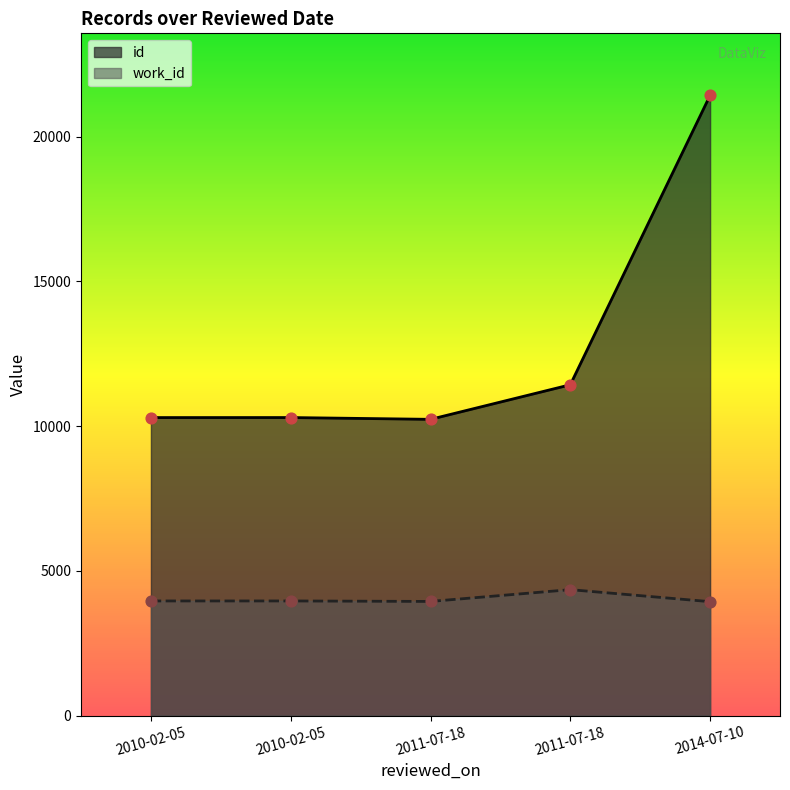

Which series reaches the maximum Y coordinate?

id